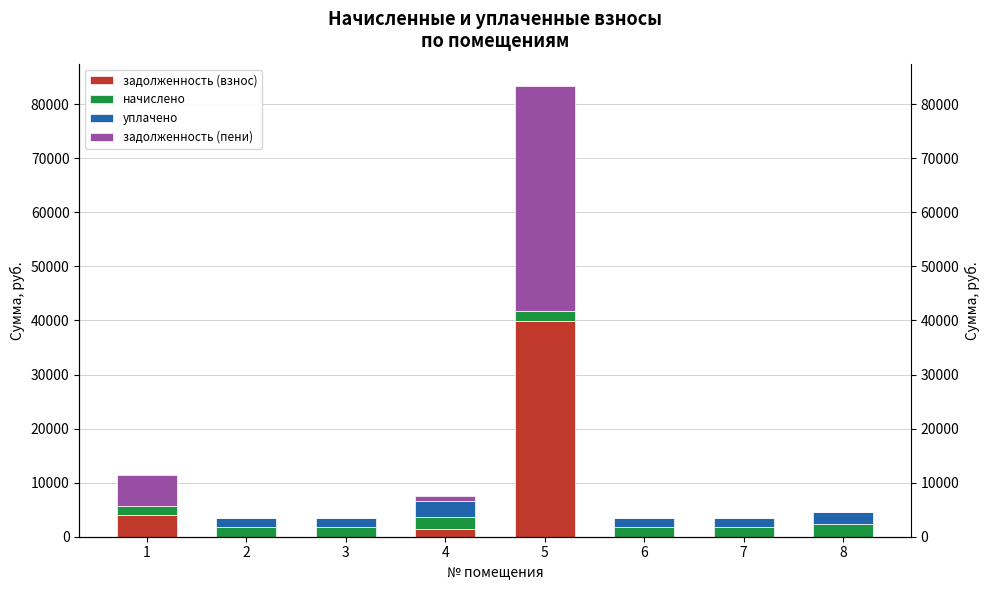

What are all the series names shown in the legend?

задолженность (взнос), начислено, уплачено, задолженность (пени)